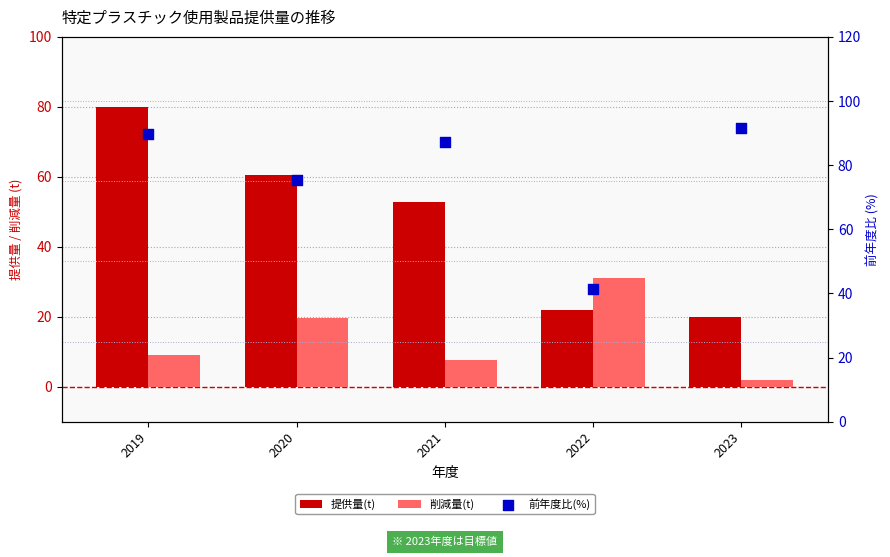

At which category is the sum across all series the highest?

2019